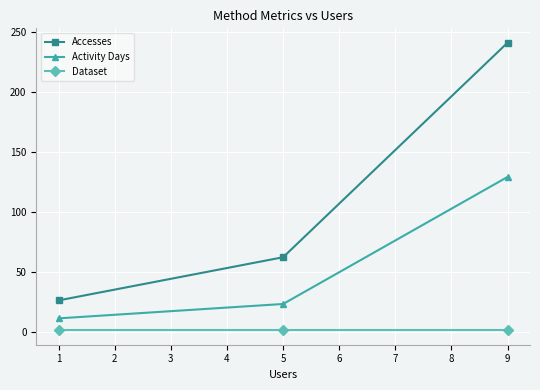

Reading right to left, transcribe all the data shown in this chart.

Accesses: 241	62	26
Activity Days: 129	23	11
Dataset: 1	1	1